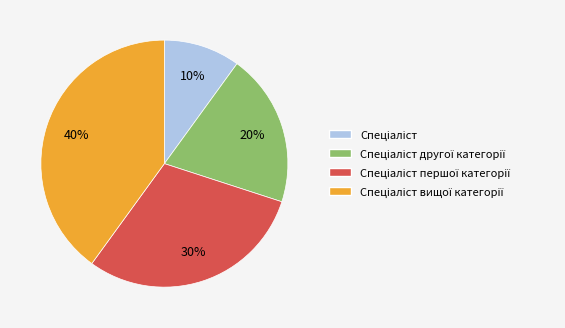

Is there a majority slice in this chart?

No